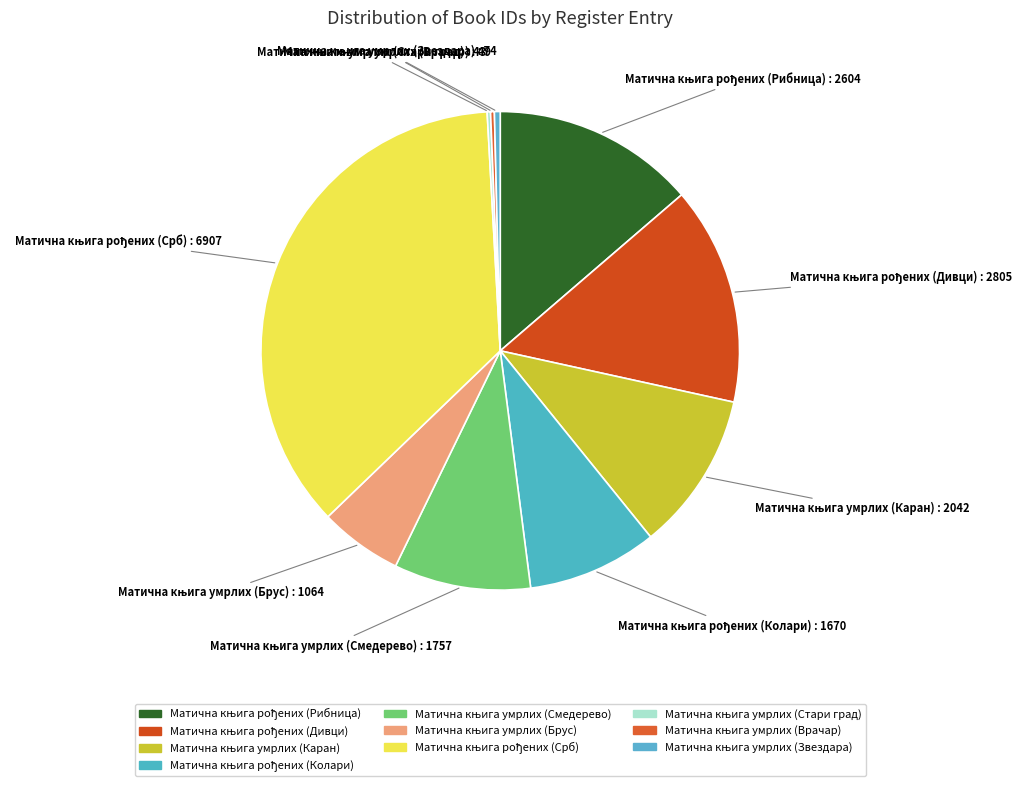

What is the change in value from Матична књига рођених (Колари) to Матична књига умрлих (Брус)?

-606